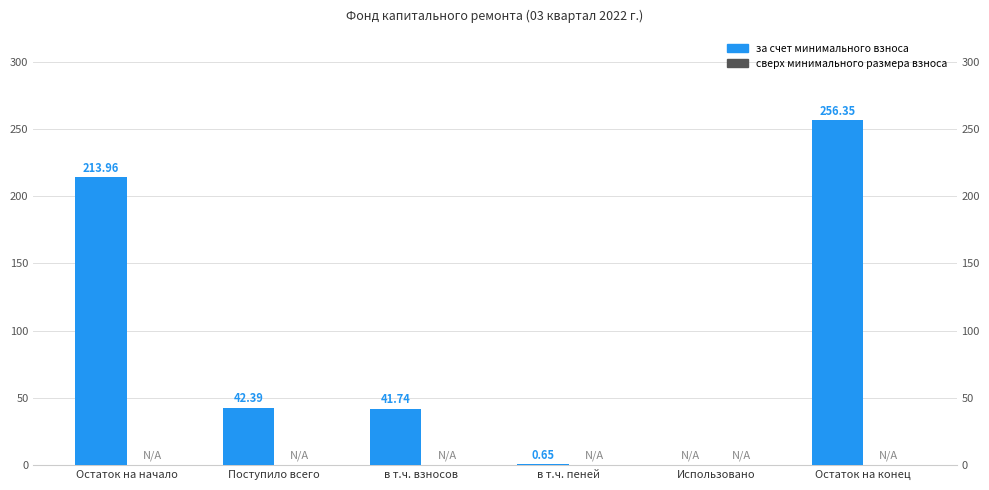

Reading right to left, extract all data points from this chart.

за счет минимального взноса: Остаток на конец=256.4	Использовано=0.0	в т.ч. пеней=0.7	в т.ч. взносов=41.7	Поступило всего=42.4	Остаток на начало=214.0
сверх минимального размера взноса: Остаток на конец=0.0	Использовано=0.0	в т.ч. пеней=0.0	в т.ч. взносов=0.0	Поступило всего=0.0	Остаток на начало=0.0